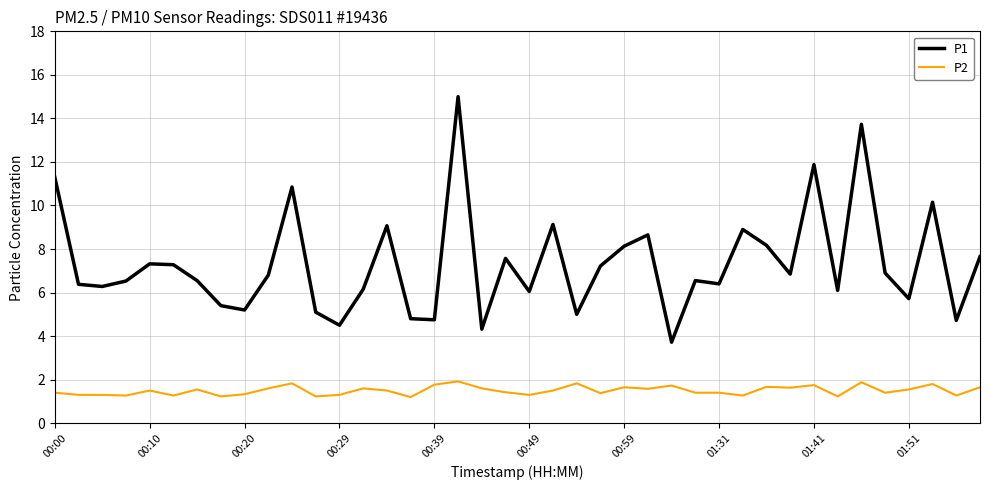

Which series has the widest spread of values?

P1